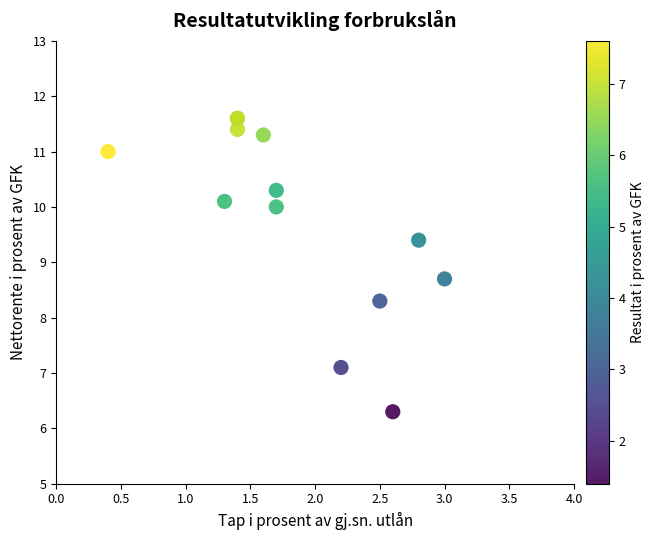

What Y value in the scatter plot is closest to 8?

8.3